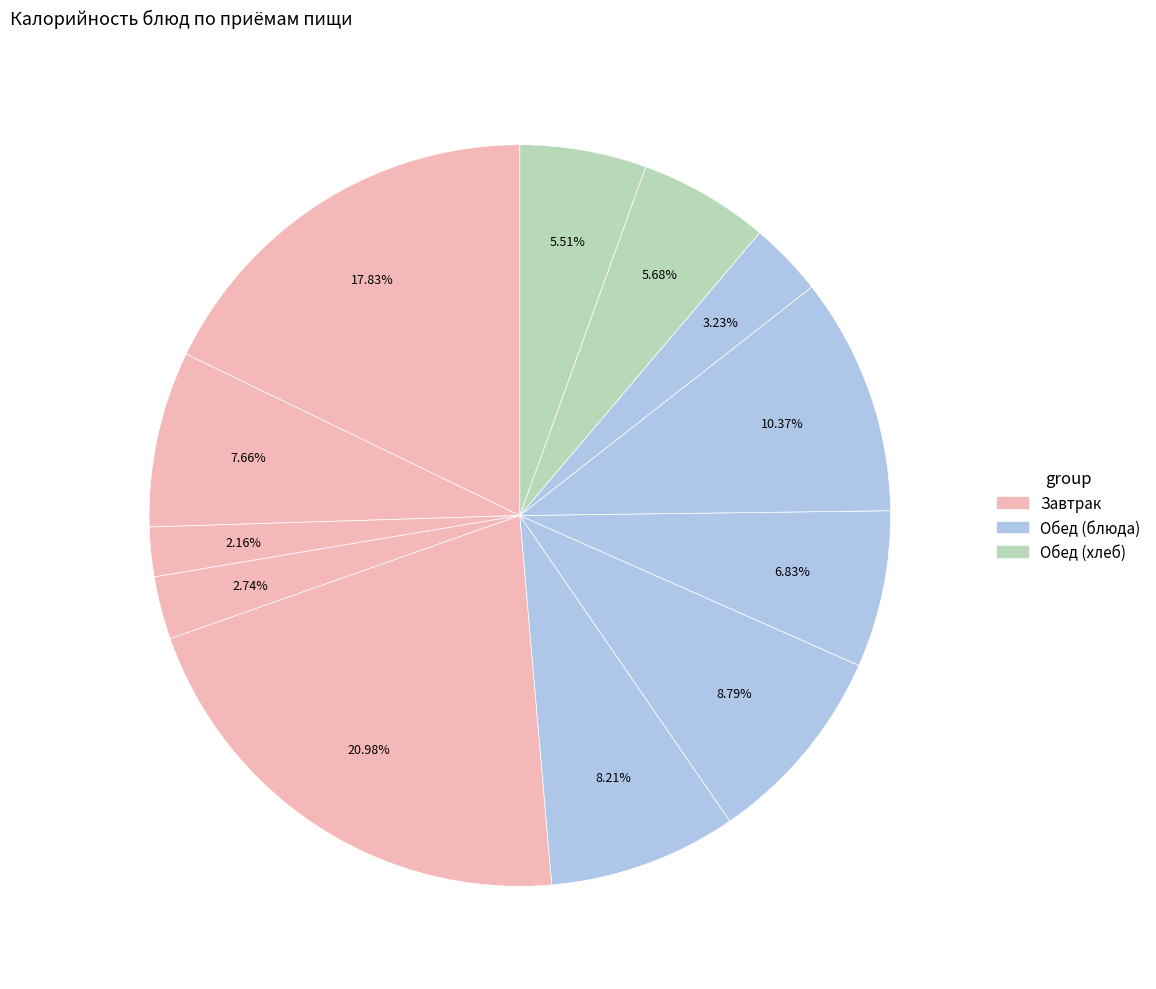

How many slices are in this pie chart?

12